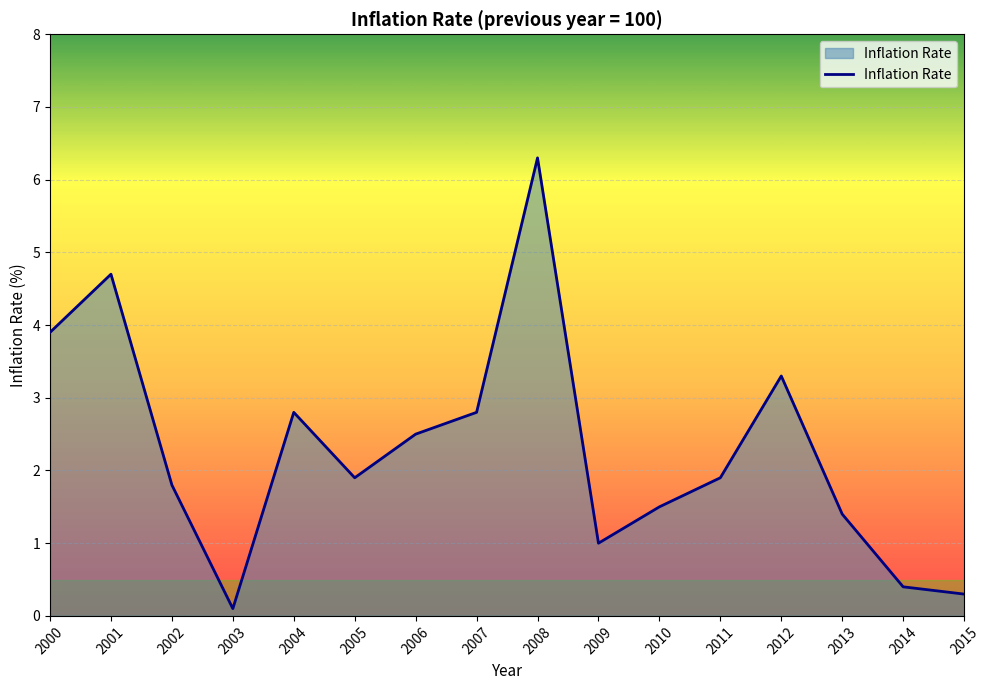

Approximately how many times larger is the value at 2012 compared to 2007?

1.2